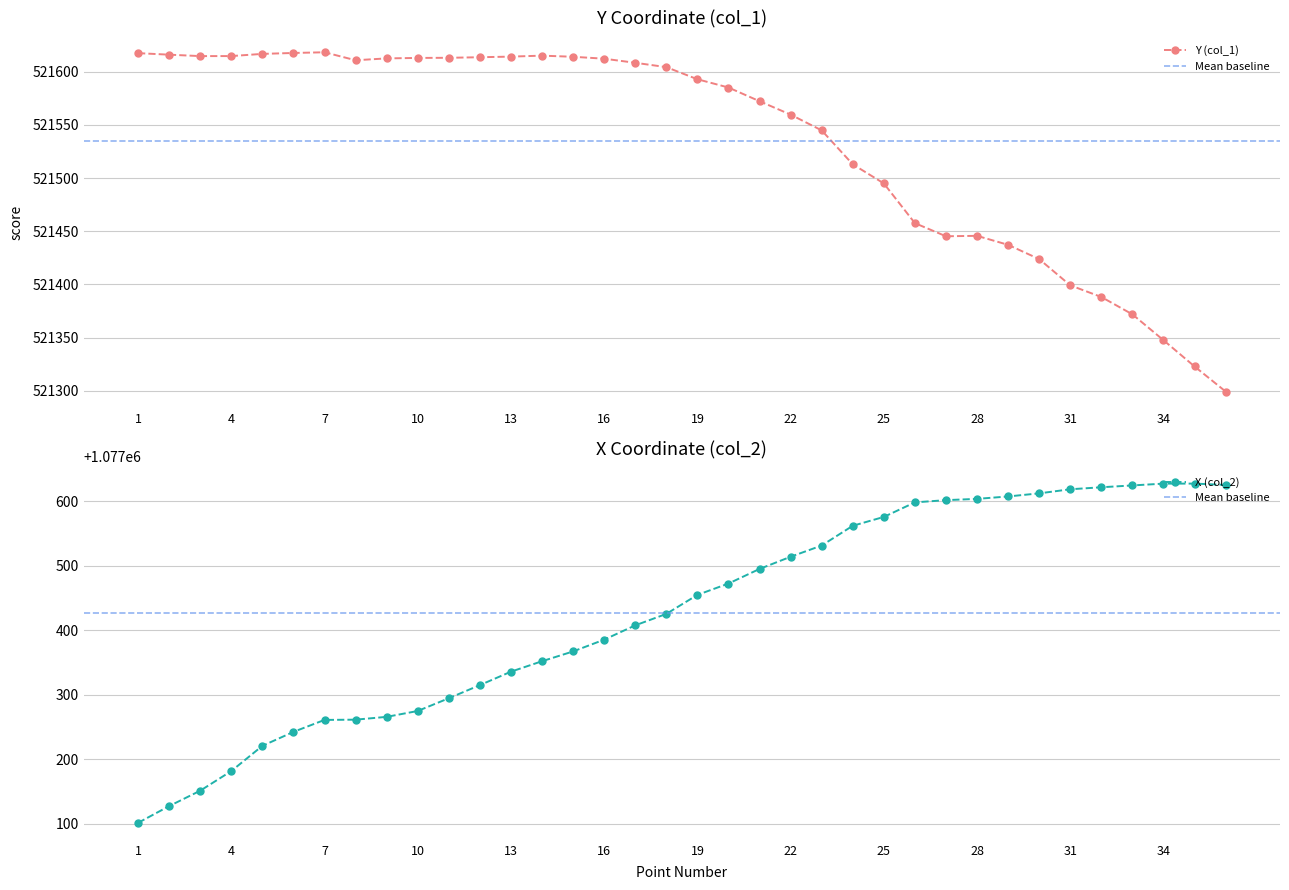

Is the value of Y (col_1) at 29 greater than the value of X (col_2) at 25?

No